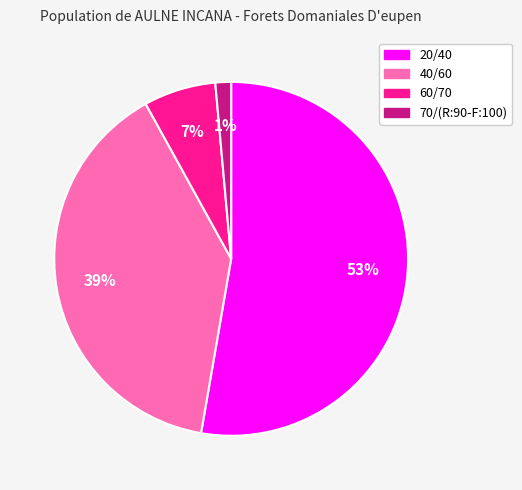

Between 60/70 and 40/60, which is larger?

40/60